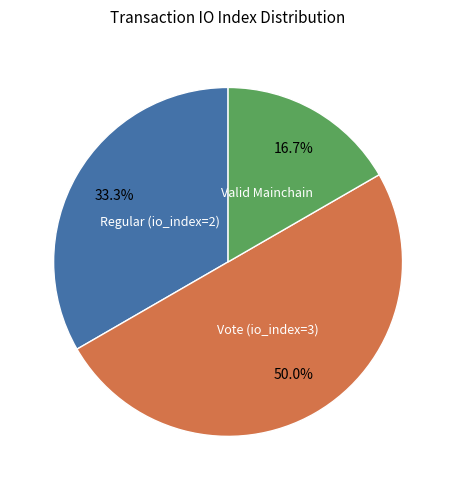

Count the number of slices in the pie.

3